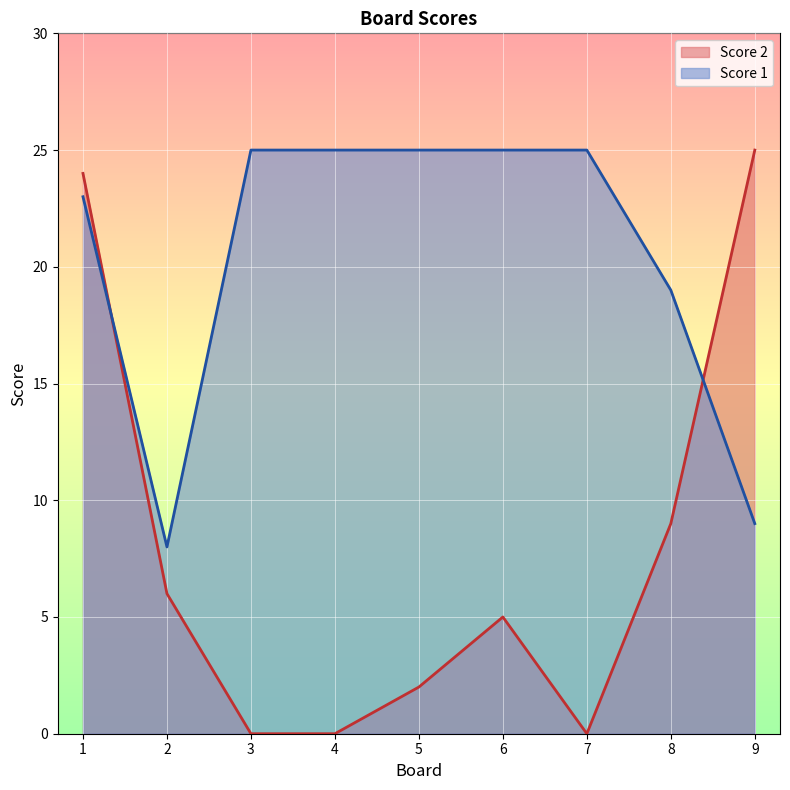

What is the minimum value for Score 1?

8